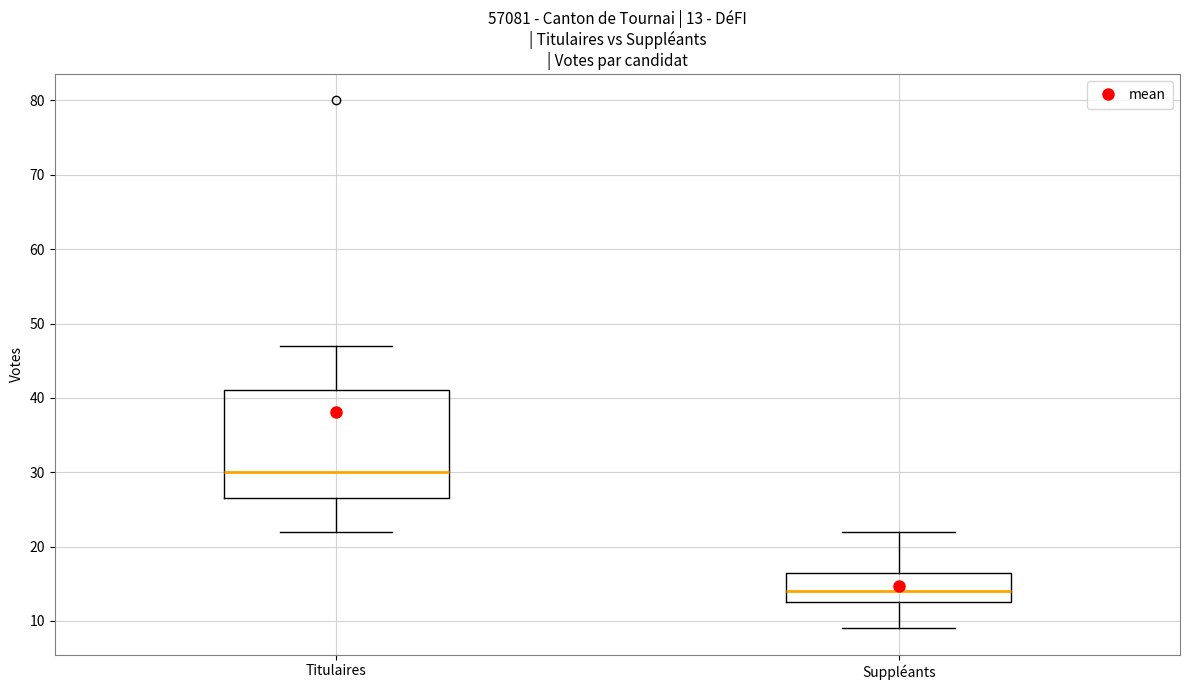

Comparing the boxes themselves (not the whiskers), which one is the tallest?

Titulaires